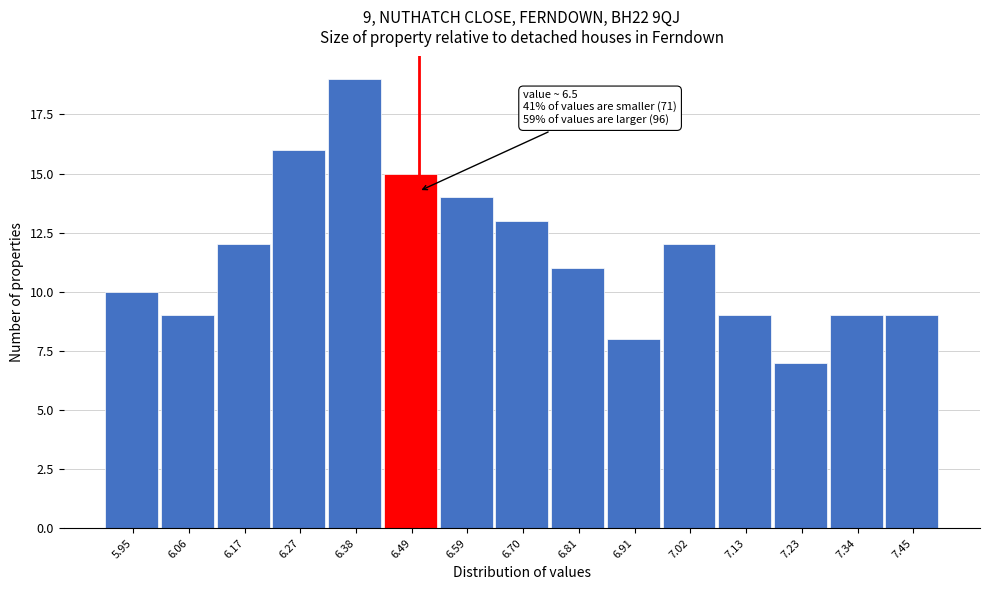

Which range on the x-axis has the tallest bar?

6.32 to 6.44